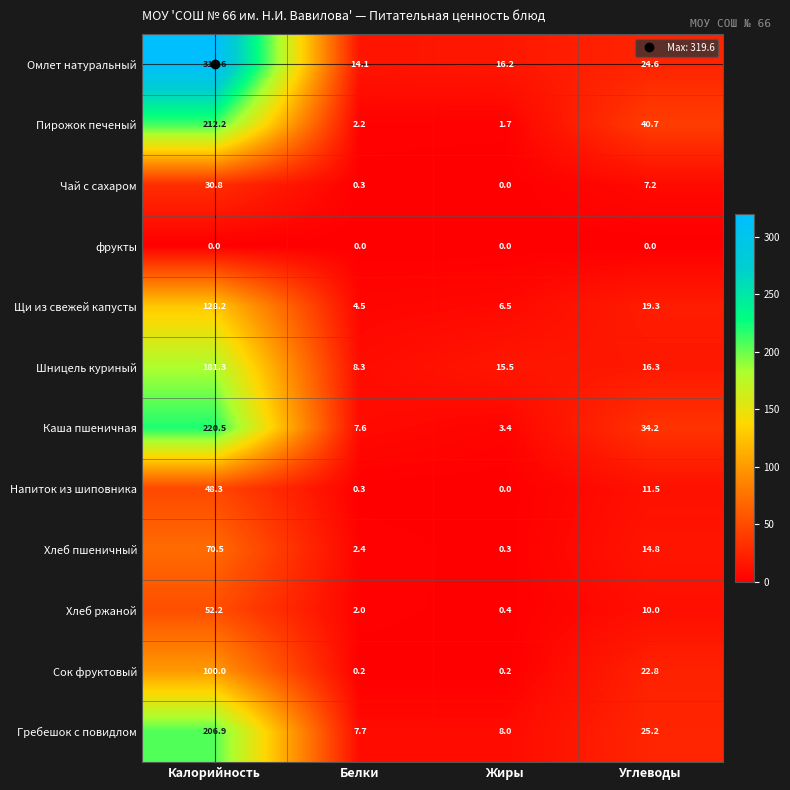

At which label is Каша пшеничная closest to 111?

Углеводы